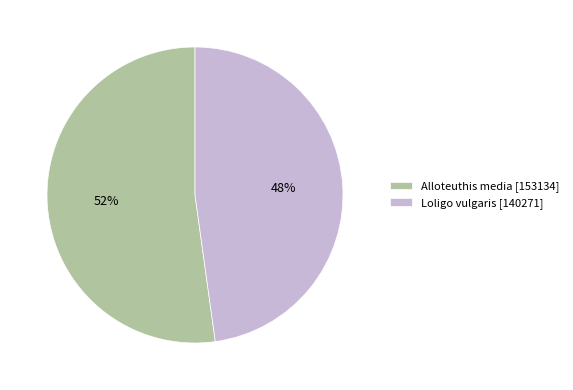

Does Loligo vulgaris represent more than half of the total?

No